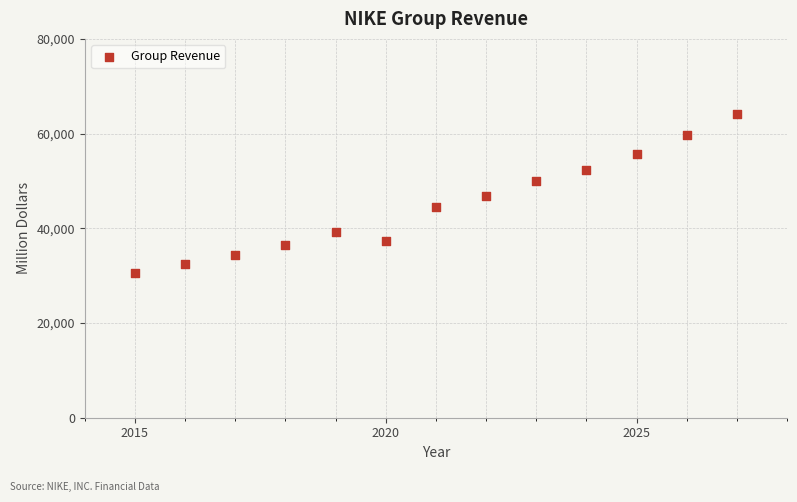

What is the range of X values (max minus min)?

12.0